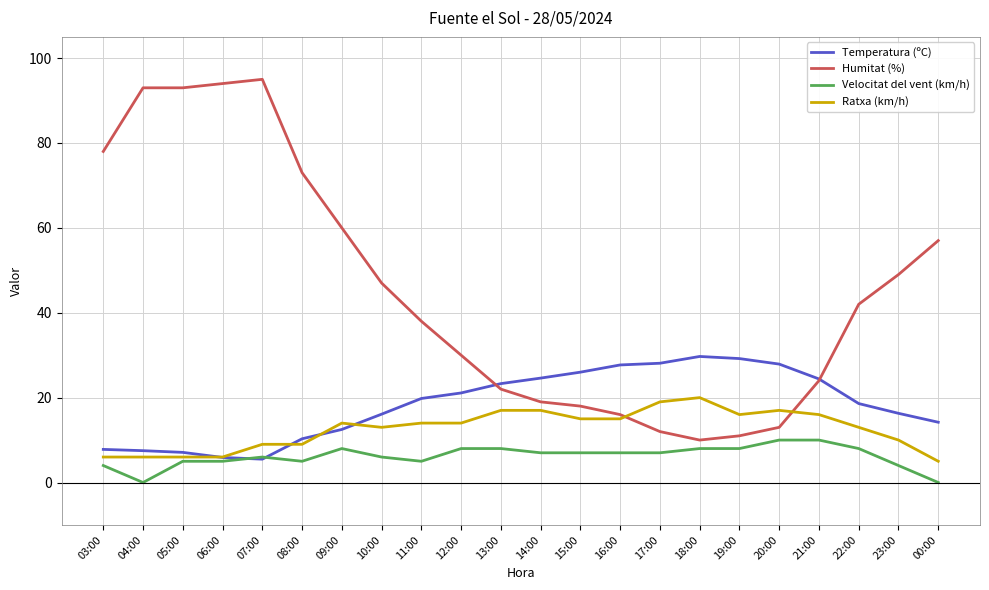

The value of Humitat (%) at 09:00 is 98.6. True or false?

False